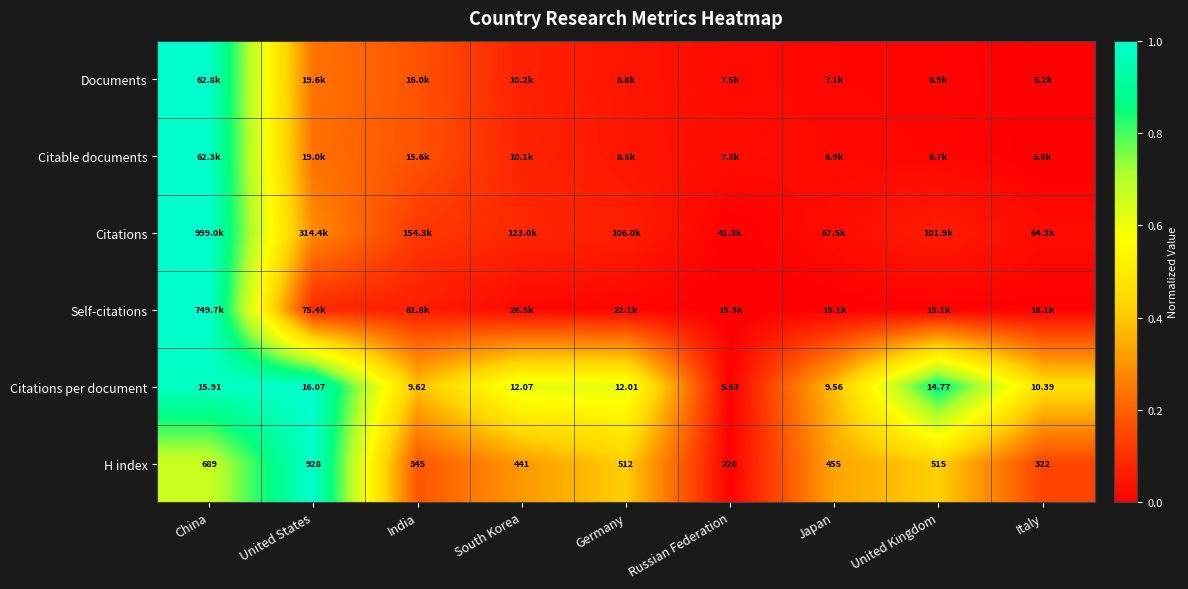

At how many categories does at least one series exceed 0?

9